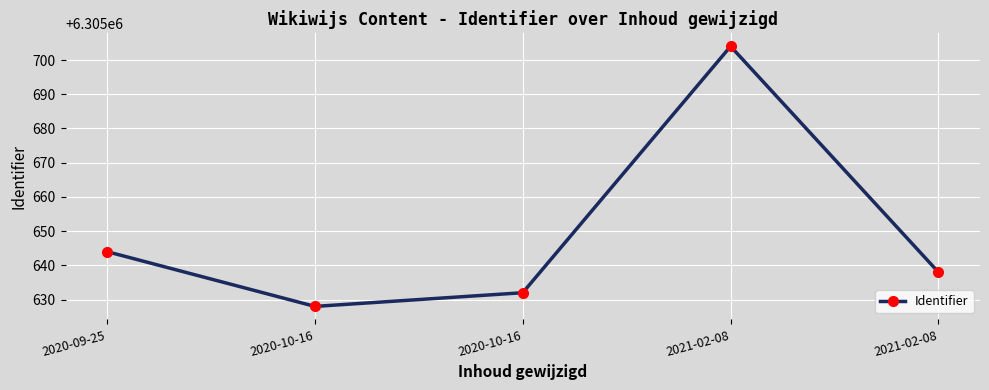

Approximately how many times larger is the value at 2021-02-08 compared to 2021-02-08?

1.0